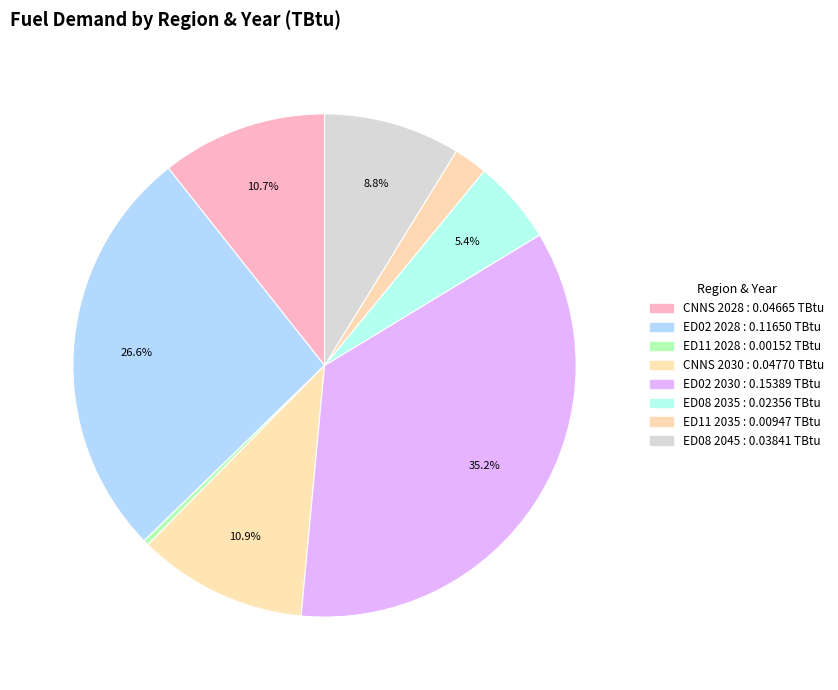

To the nearest percent, what percentage of the pie is ED11 2035?

2%